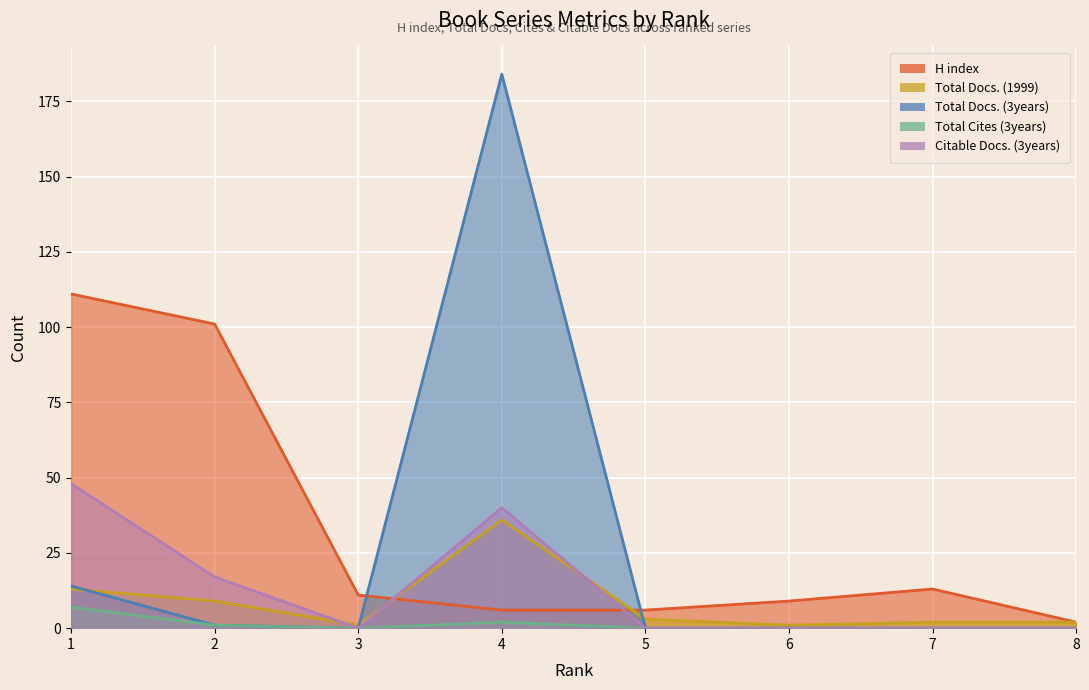

List the labels in order of Total Docs. (3years) value, smallest first.

3, 5, 6, 7, 8, 2, 1, 4